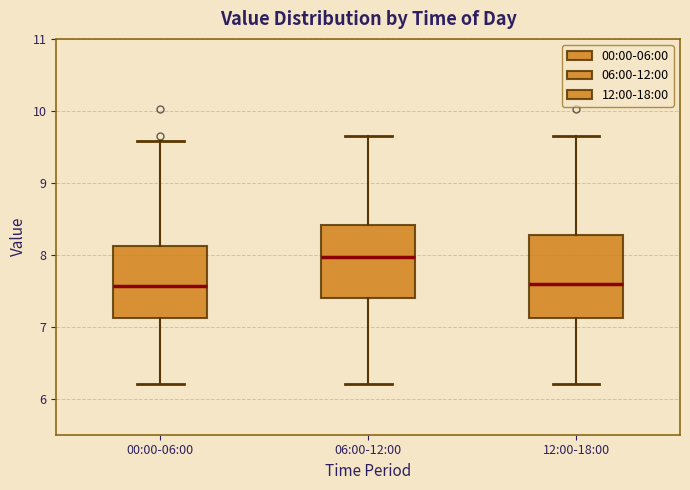

Comparing the boxes themselves (not the whiskers), which one is the tallest?

12:00-18:00